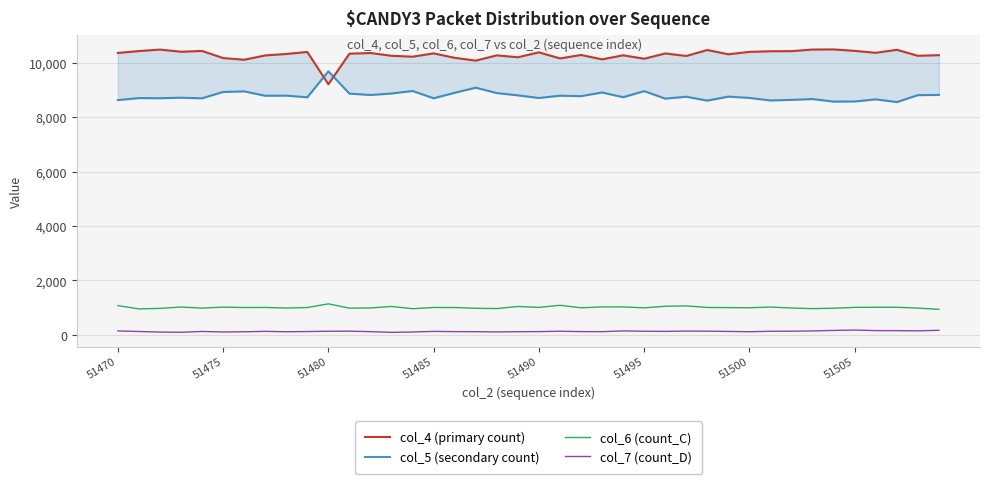

True or false: col_6 (count_C) and col_7 (count_D) intersect in this chart.

False